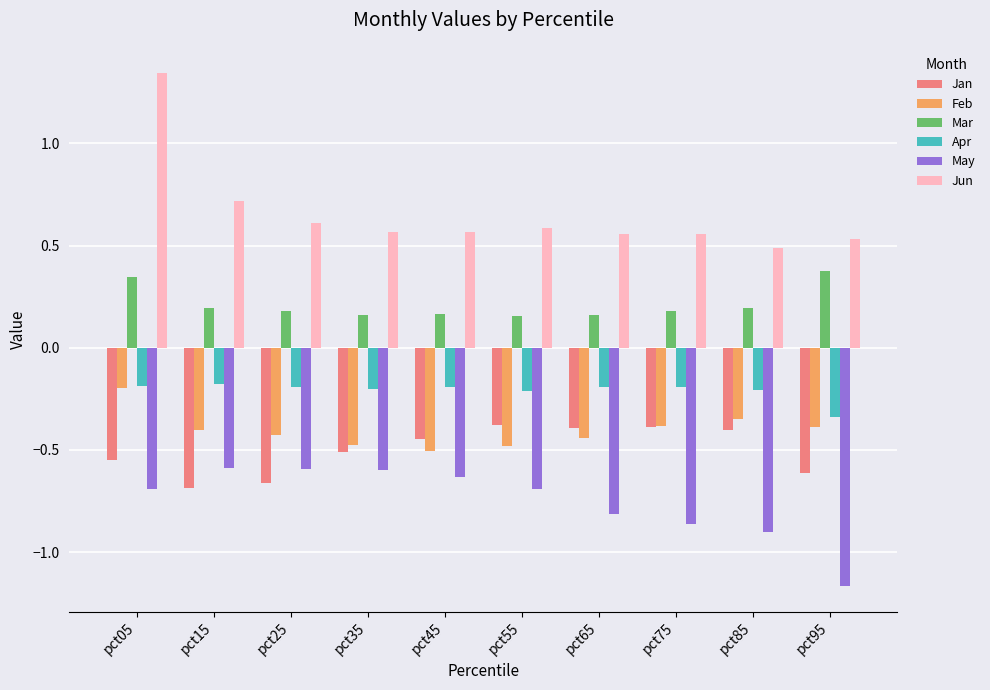

Does the chart contain any negative values?

Yes